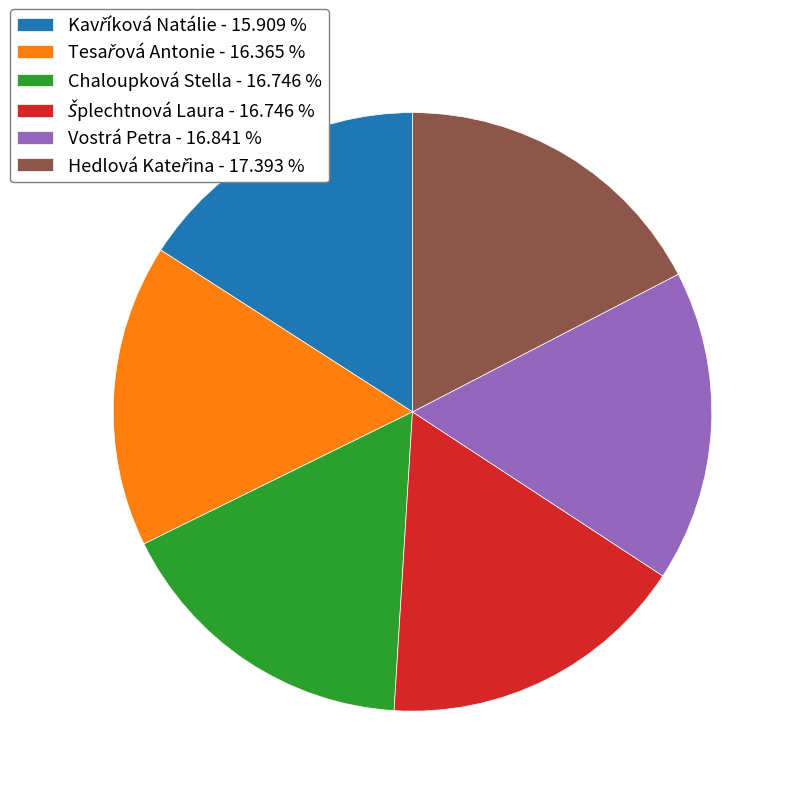

True or false: Chaloupková Stella accounts for 24% of the total.

False